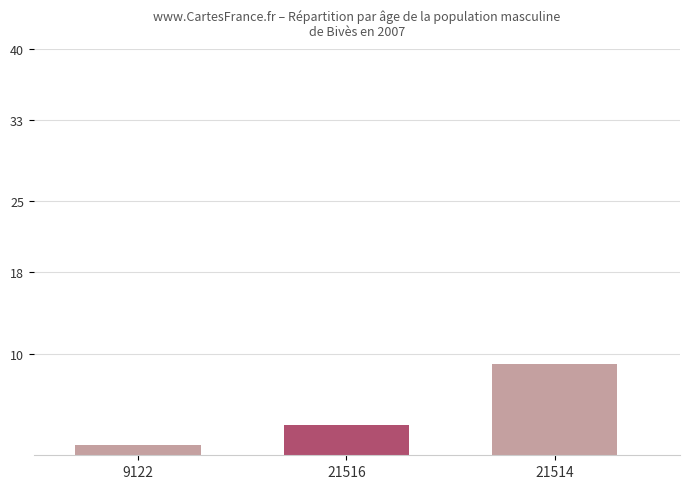

Does the chart contain stacked bars?

No